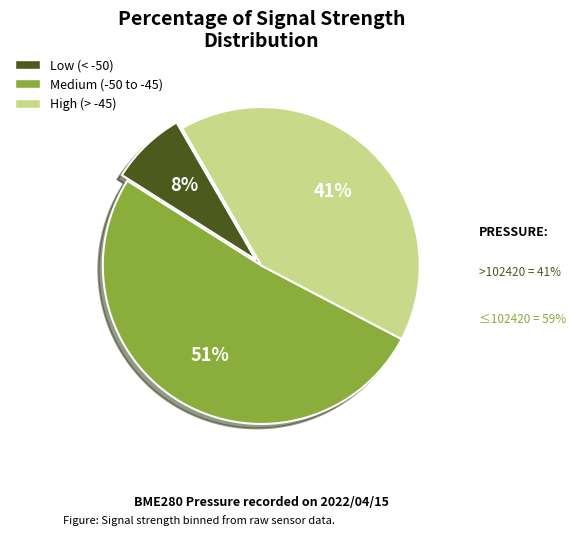

To the nearest percent, what is the average slice percentage?

33%